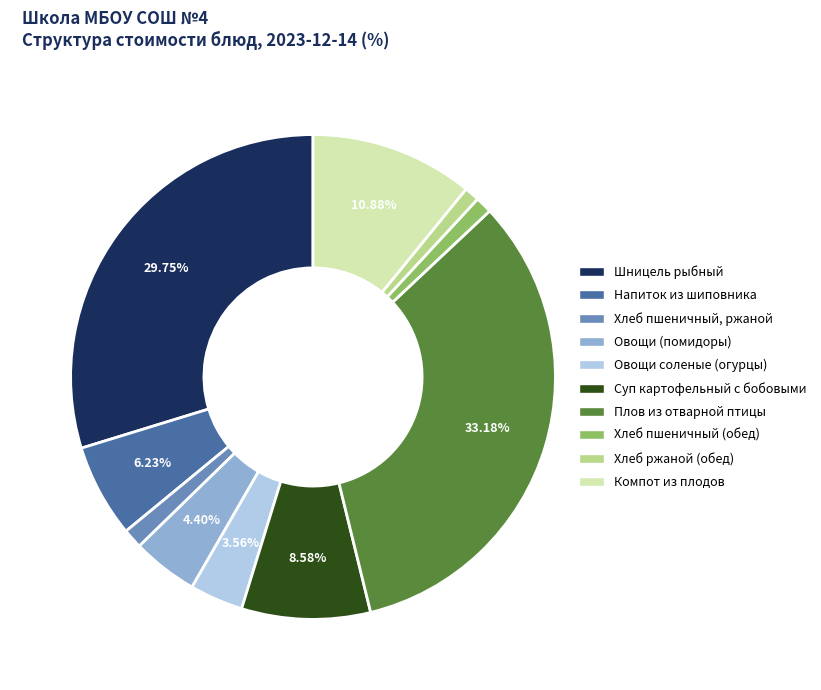

Is there a majority slice in this chart?

No